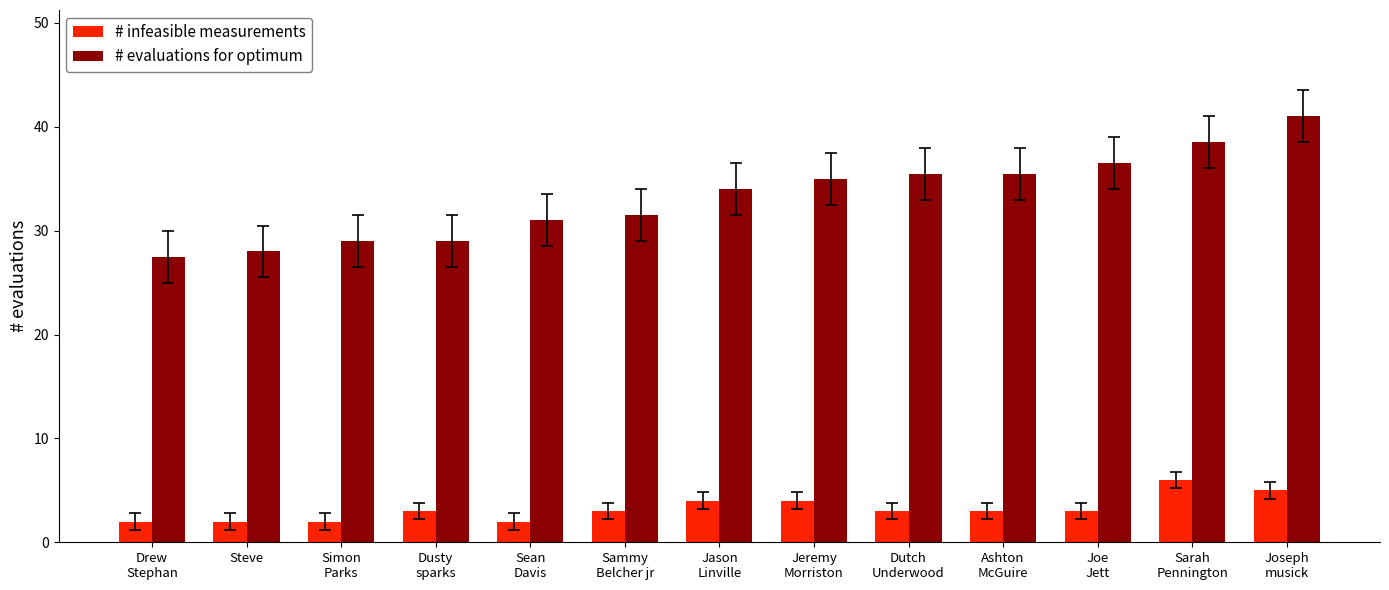

What position from the left is Simon
Parks?

3